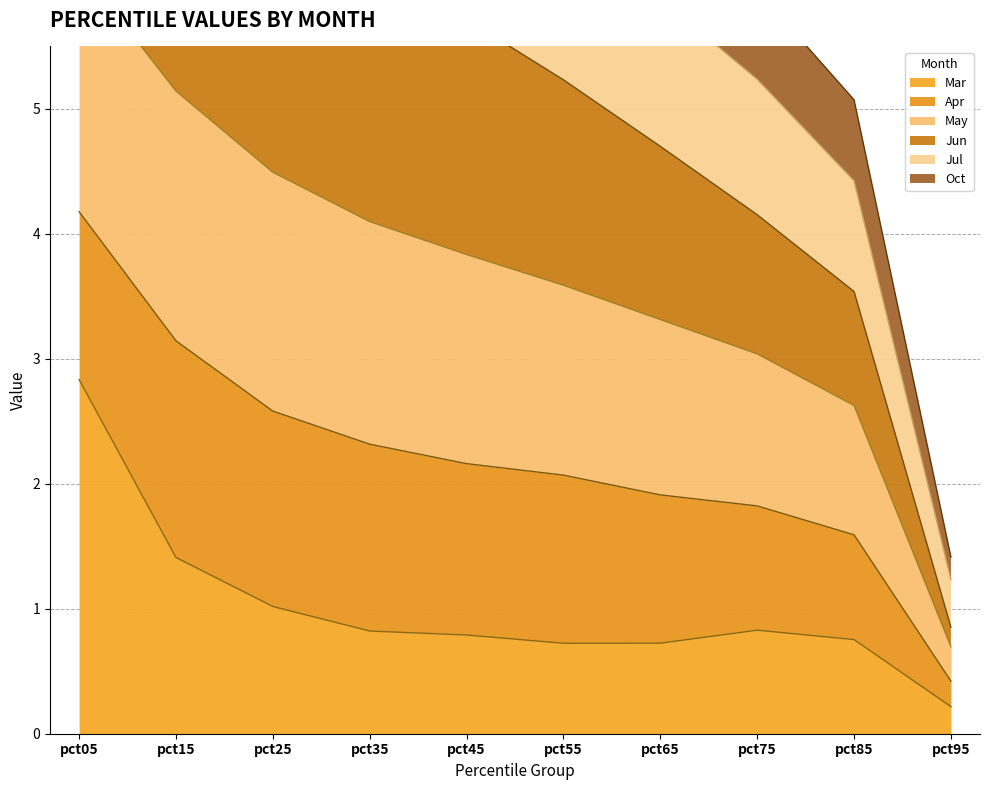

Does the chart have visible grid lines?

Yes